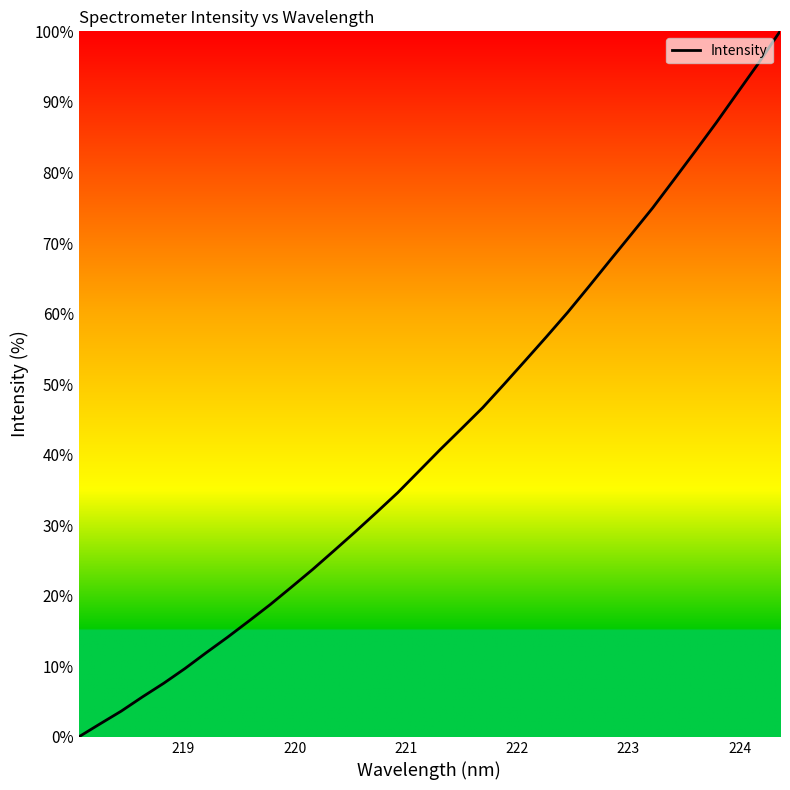

What is the greatest value displayed?

100.0